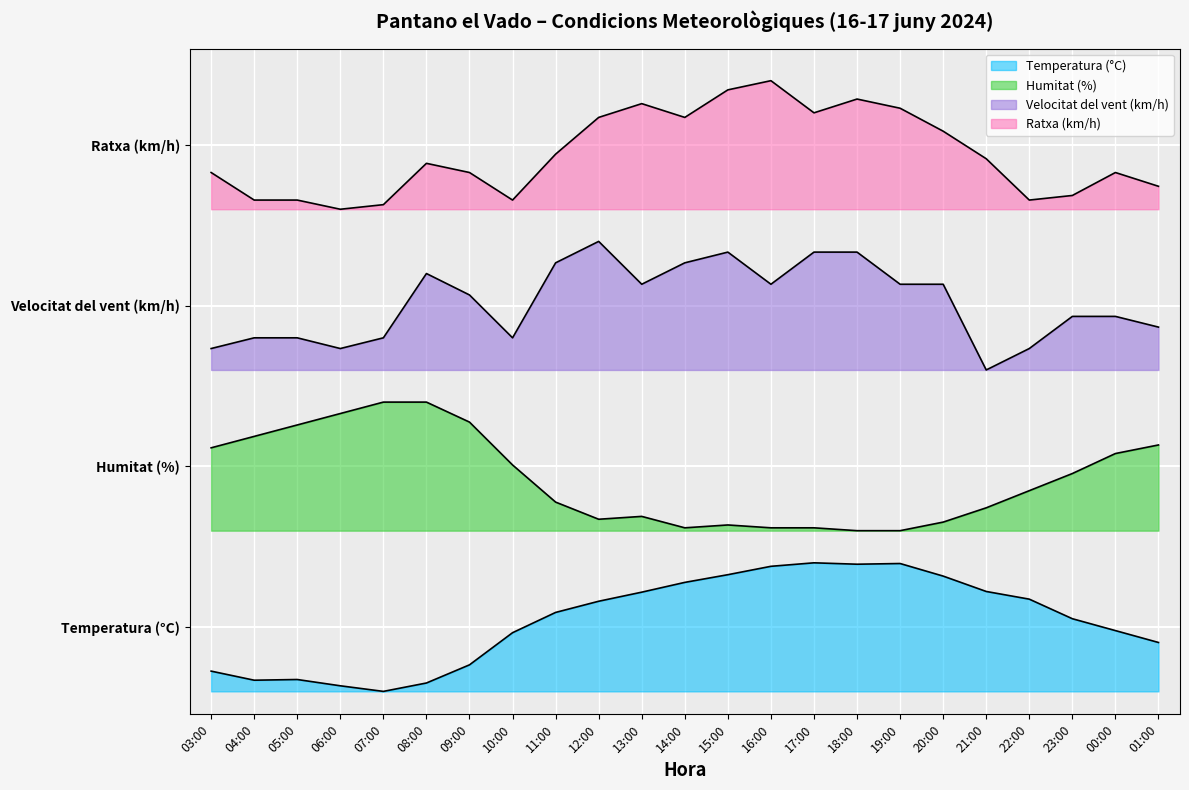

Between 09:00 and 10:00, which series saw the biggest shift?

Velocitat del vent (km/h)